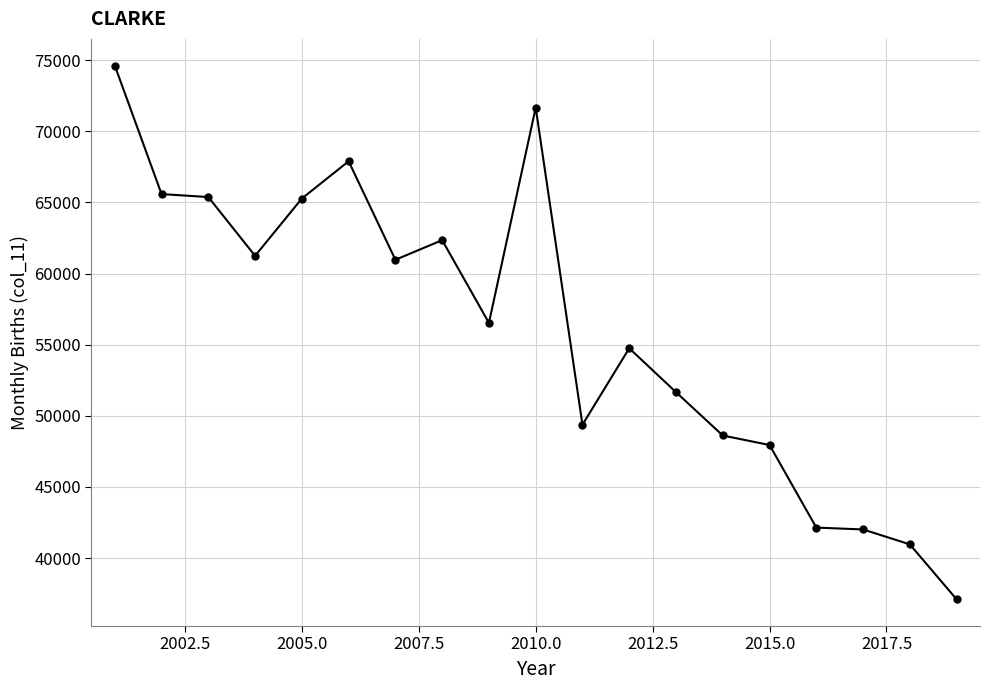

What is the difference between the second highest and minimum values?

34562